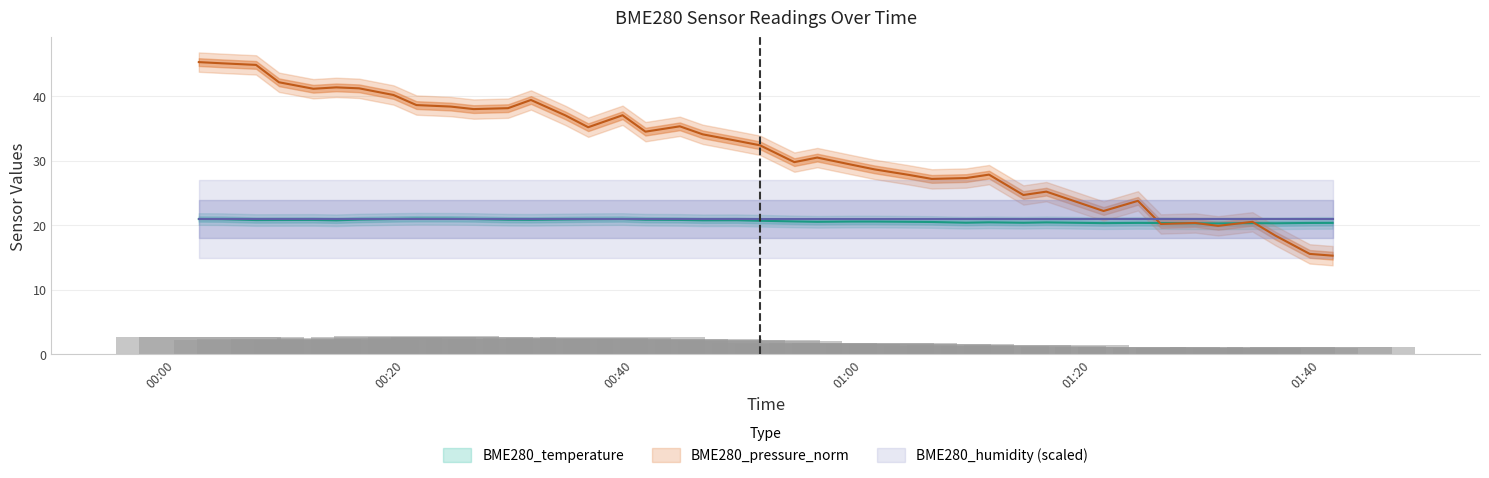

What is the label of the 32nd bar from the left?

2022/08/14 01:21